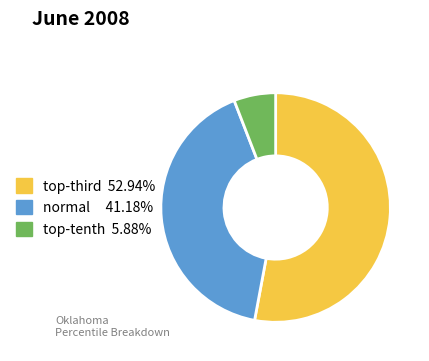

How many segments does this pie chart have?

3